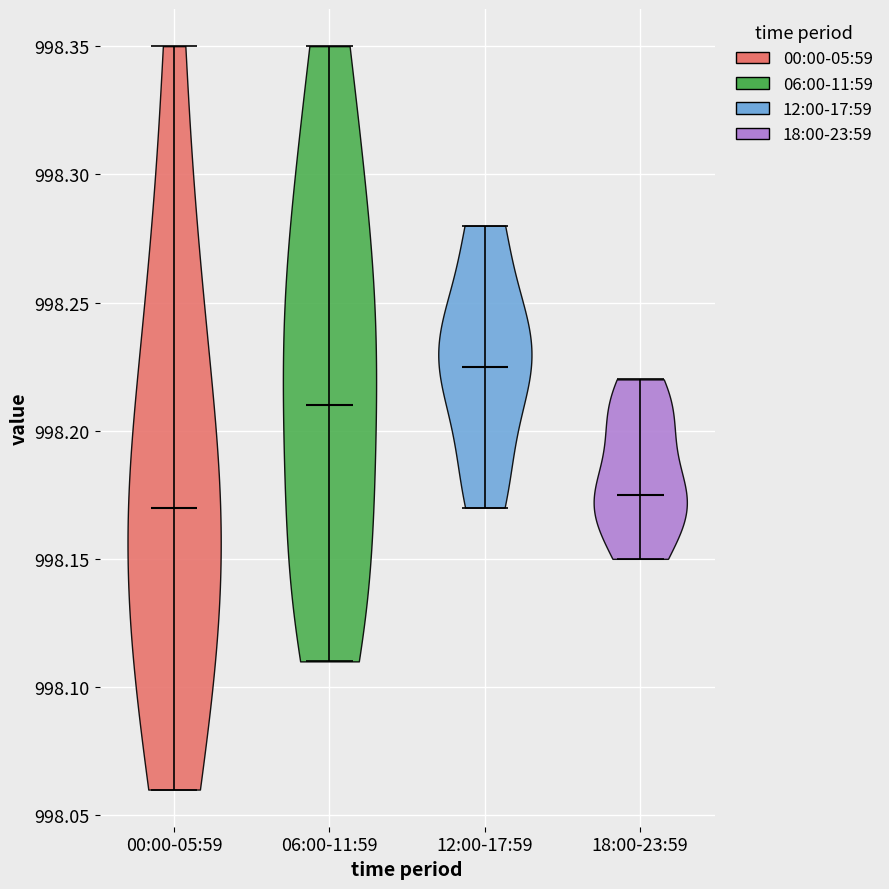

Reading left to right, read every violin against the y-axis: where its median line is, and the lowest and highest points it reaches. The values are not printed on the chart, so give them approximately, as read against the axis.

00:00-05:59: median line 998.170, lowest point 998.060, highest point 998.350
06:00-11:59: median line 998.210, lowest point 998.110, highest point 998.350
12:00-17:59: median line 998.225, lowest point 998.170, highest point 998.280
18:00-23:59: median line 998.175, lowest point 998.150, highest point 998.220